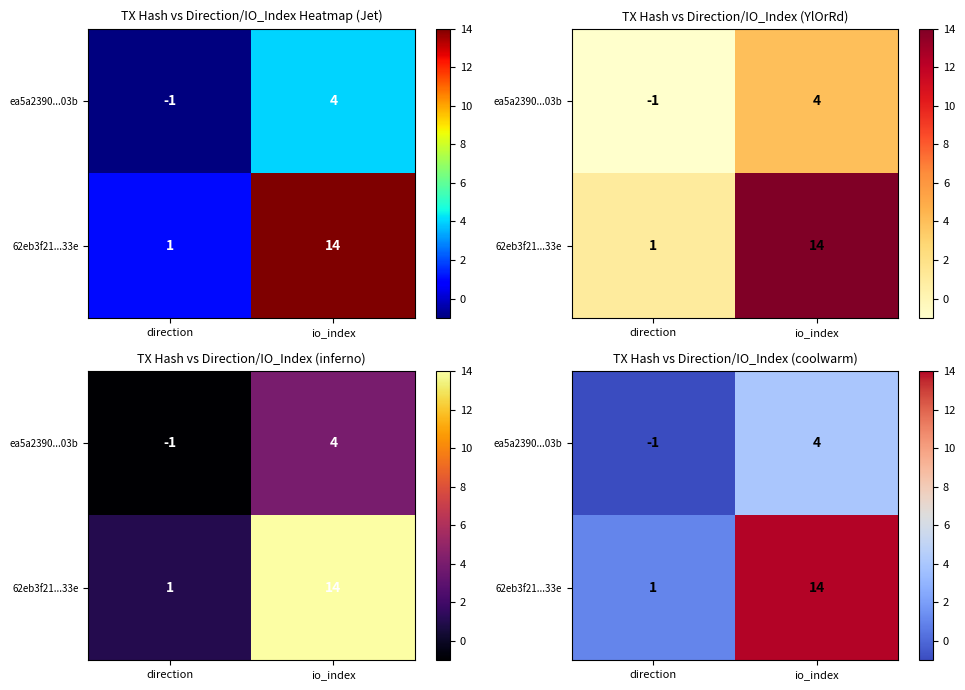

What is the difference between the ea5a2390...03b values at direction and io_index?

5